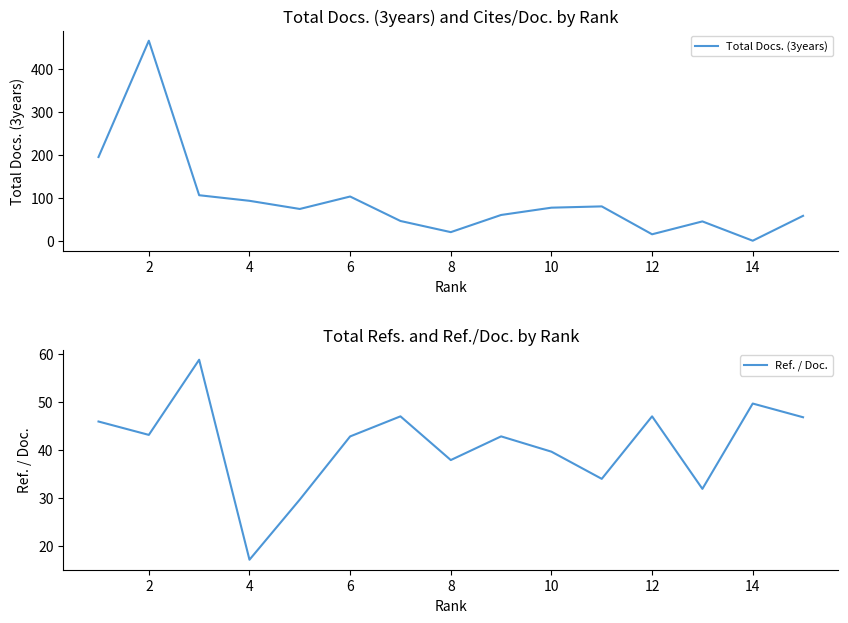

What is the difference between the Total Docs. (3years) values at 12 and 6?

88